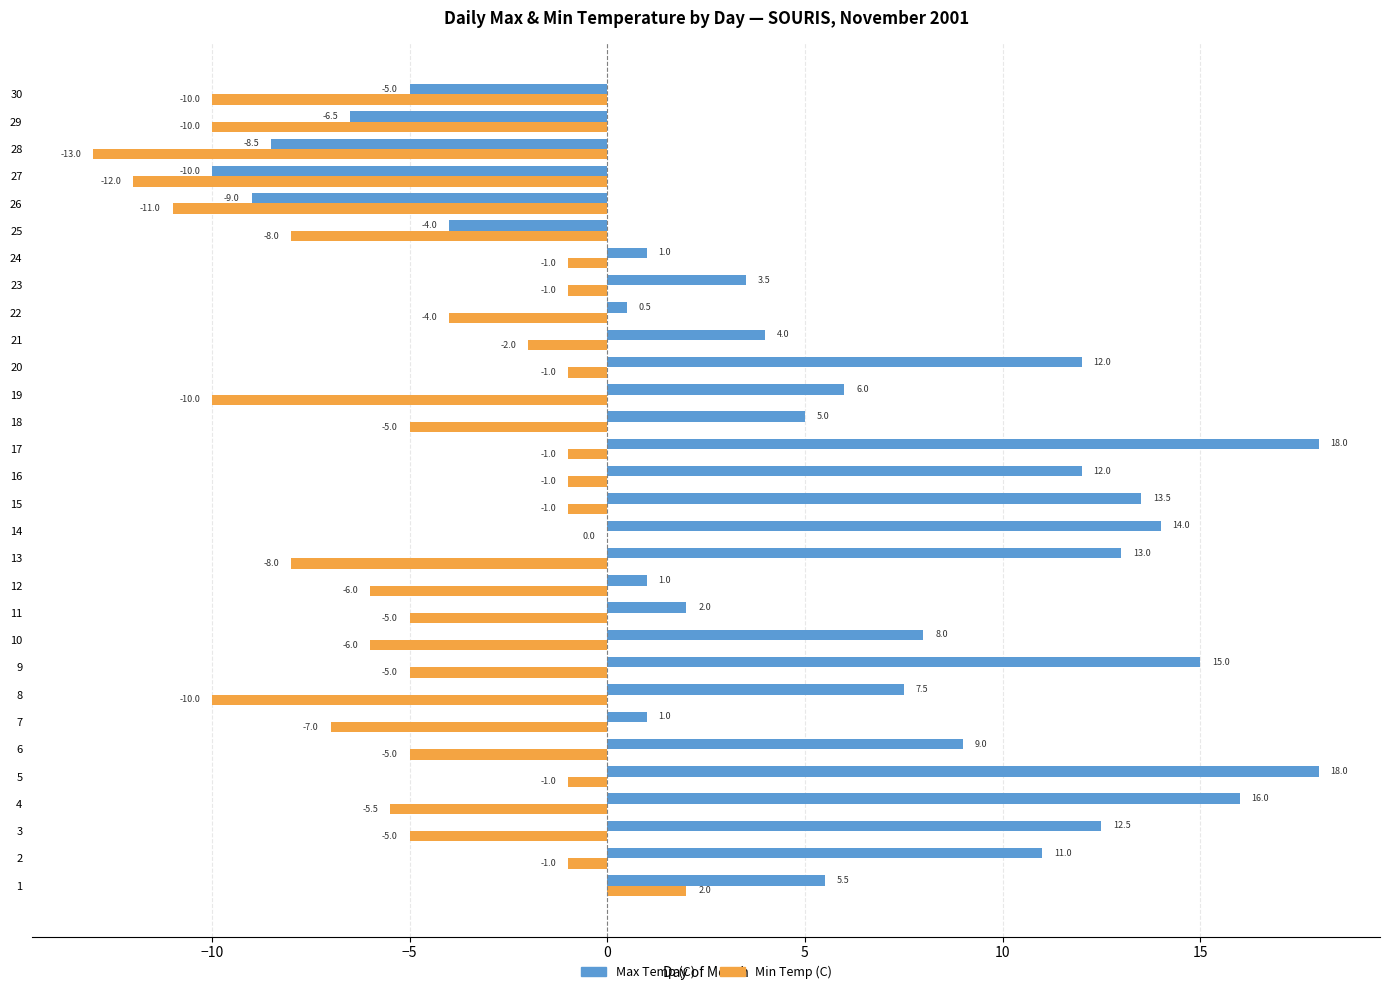

Count the number of data series in this chart.

2